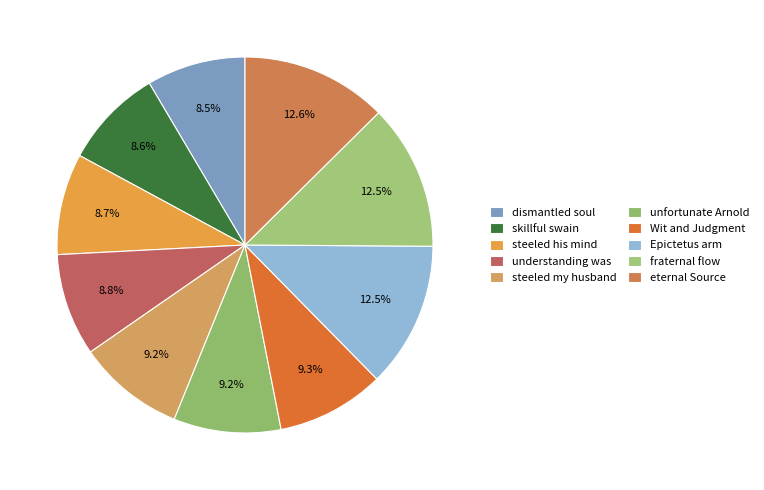

To the nearest percent, what is the combined percentage of Epictetus arm and steeled his mind?

21%